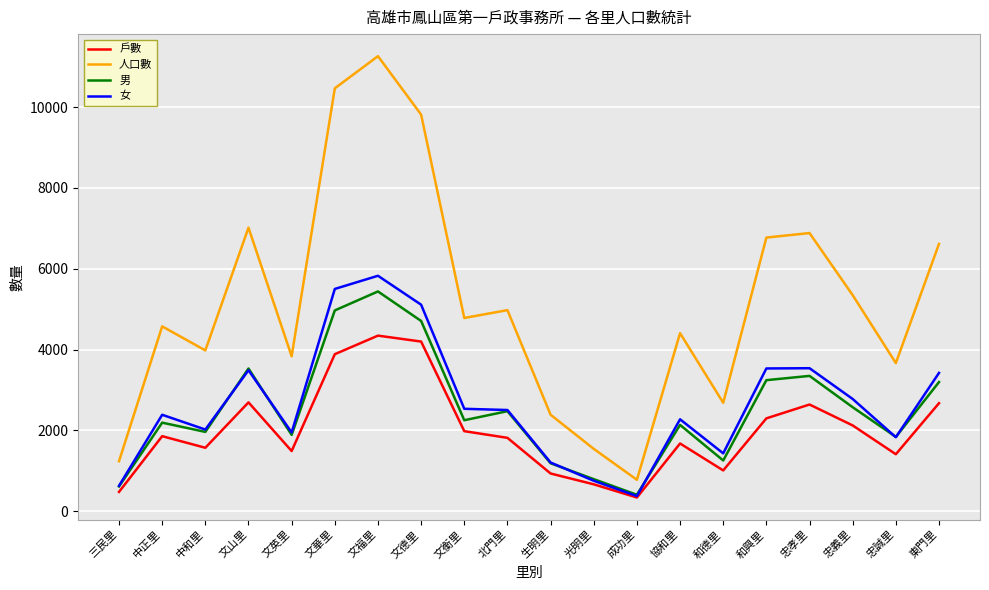

Between 中正里 and 和德里, which series saw the biggest shift?

人口數